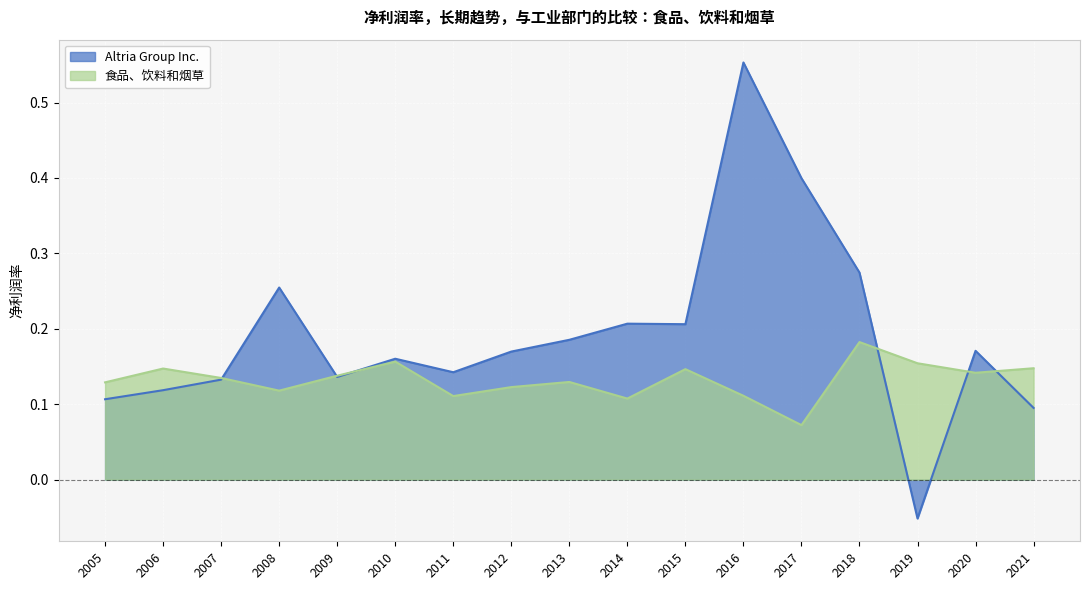

Where is the first local maximum for Altria Group Inc.?

2008